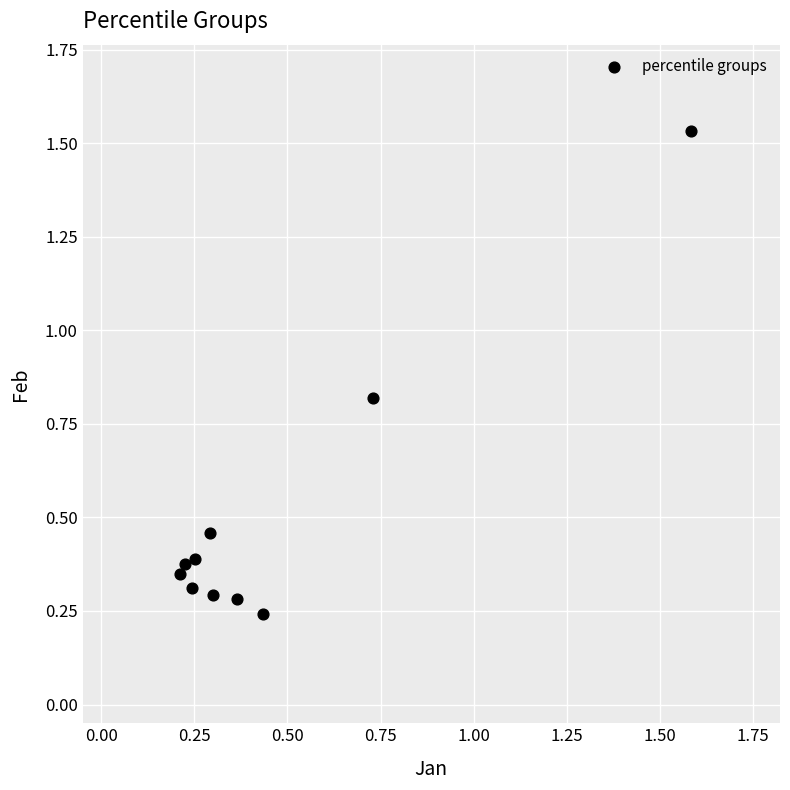

What is the range of Y values (max minus min)?

1.3